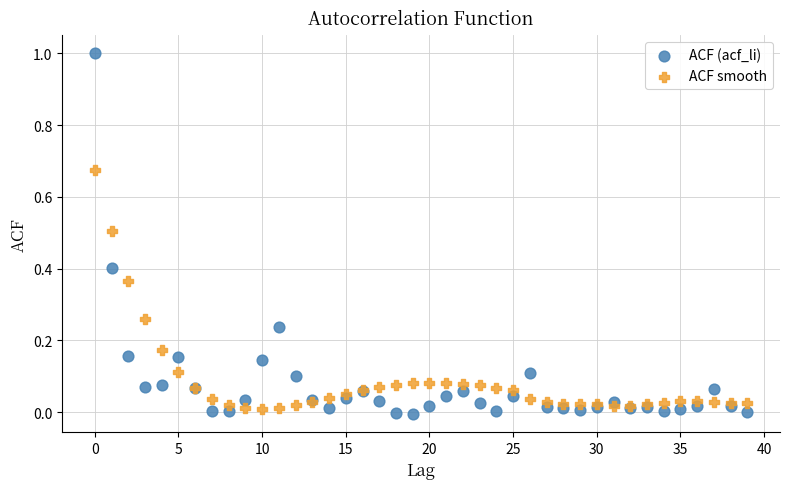

Which series contains the highest Y value?

ACF (acf_li)